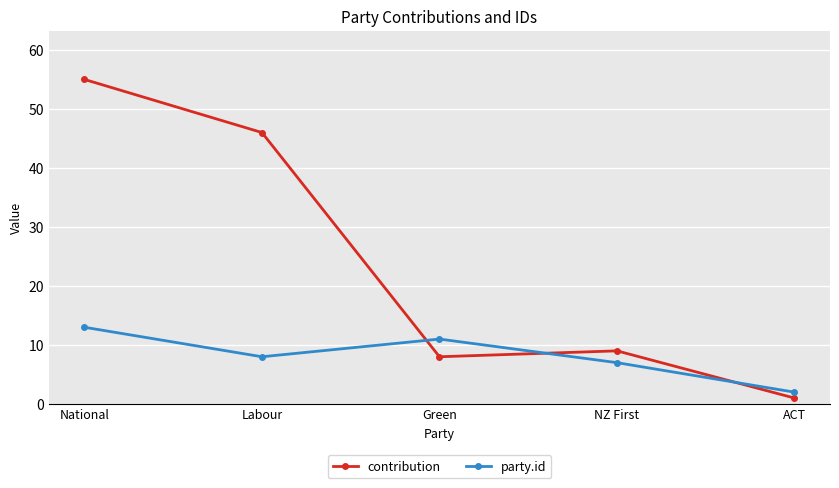

Reading right to left, transcribe all the data shown in this chart.

contribution: 1	9	8	46	55
party.id: 2	7	11	8	13